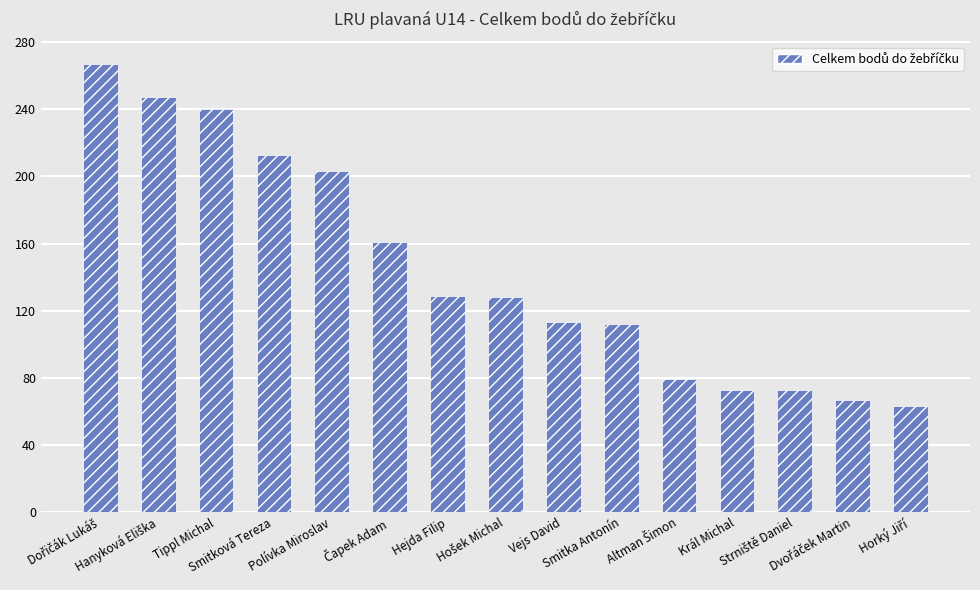

How many values are below 128?

7